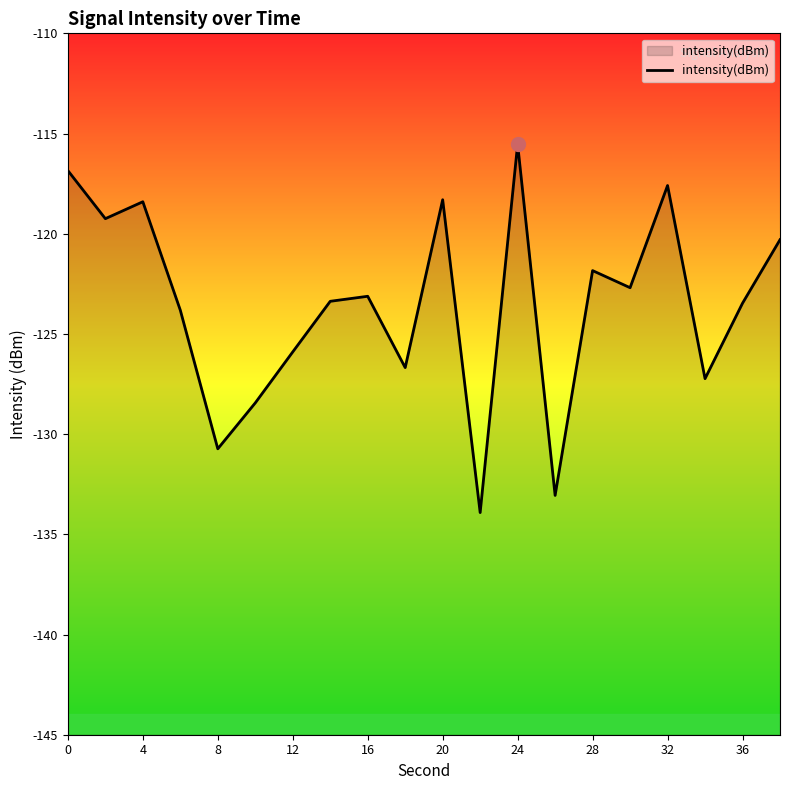

Is it true that the value at 16 is -123.1?

True